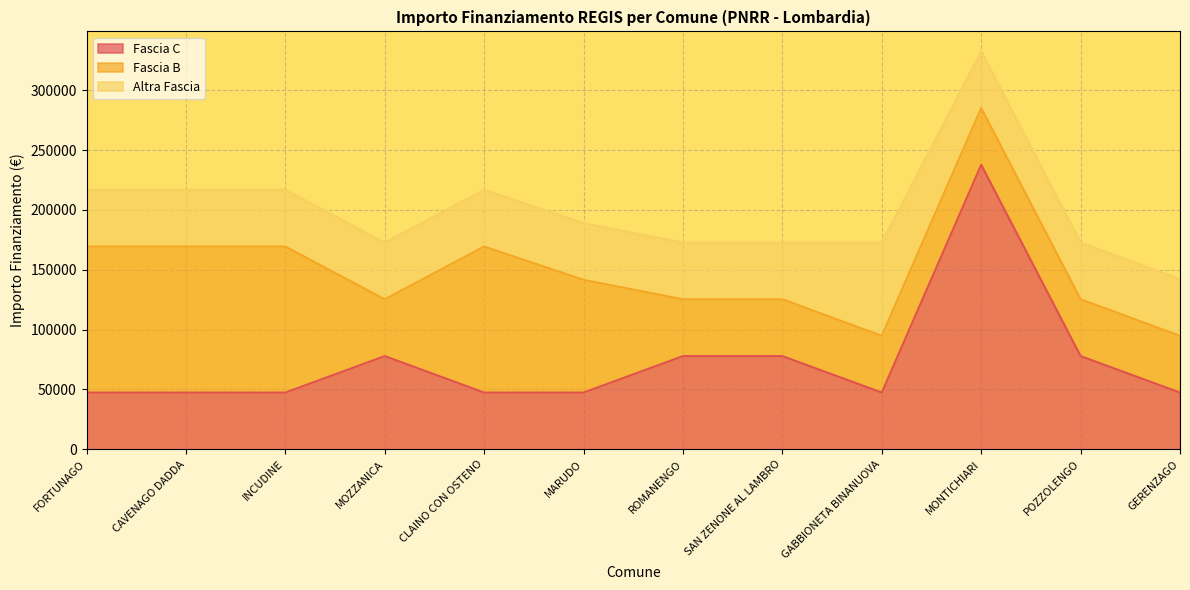

Which series ends up on top after the final intersection of Fascia C and Fascia B?

Fascia C